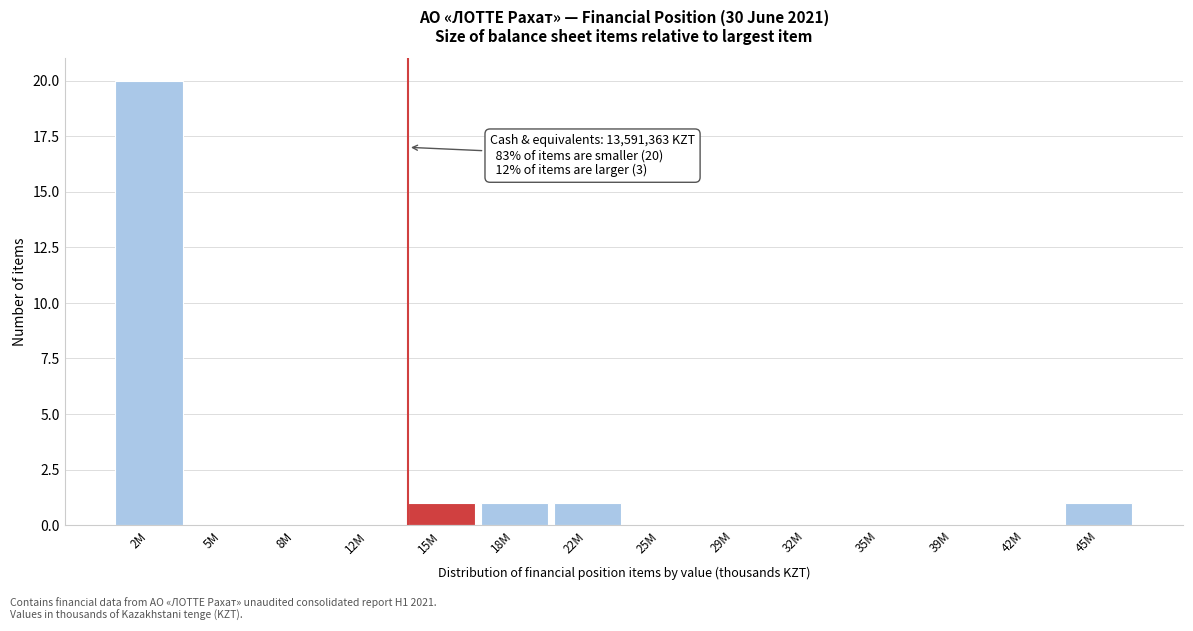

Reading left to right, list all the values displayed in this chart.

2M=20	5M=0	8M=0	12M=0	15M=1	18M=1	22M=1	25M=0	29M=0	32M=0	35M=0	39M=0	42M=0	45M=1